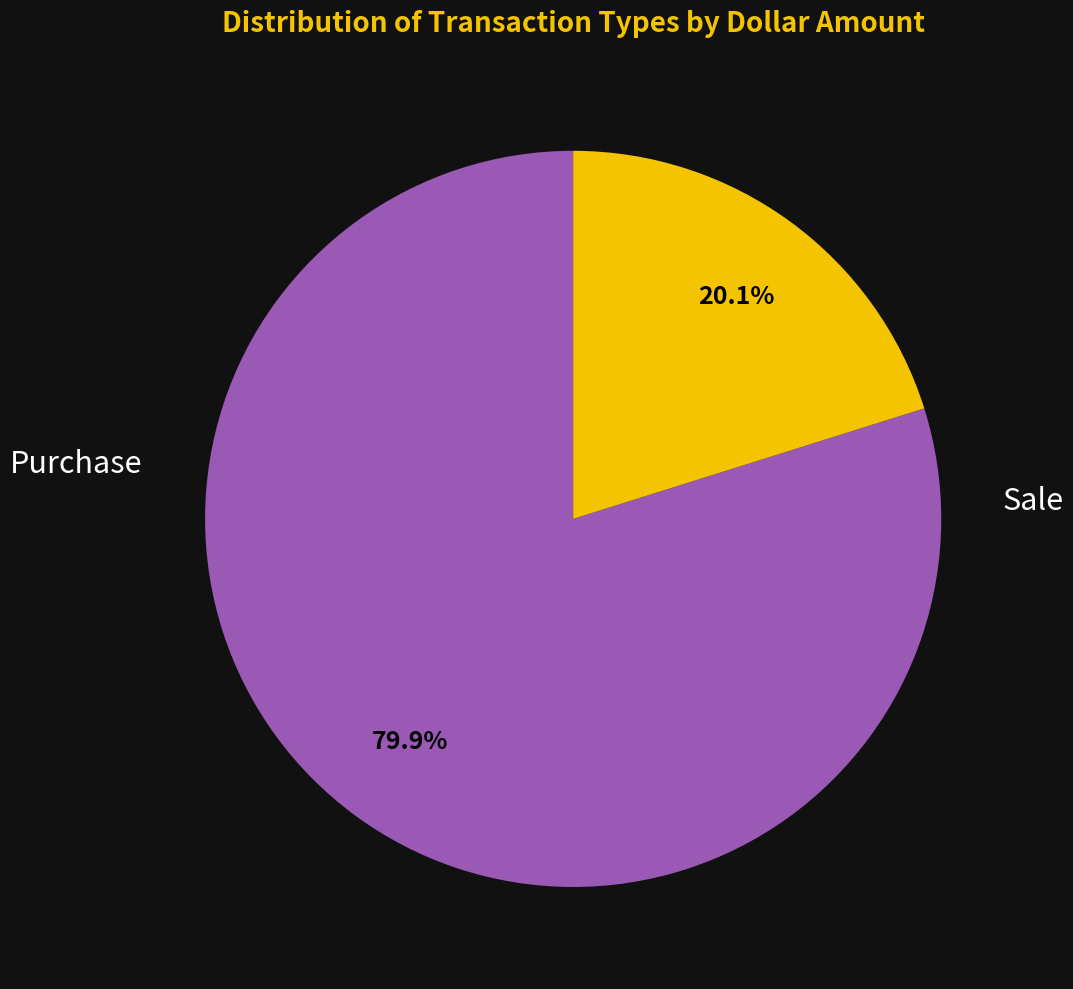

Count the number of slices in the pie.

2